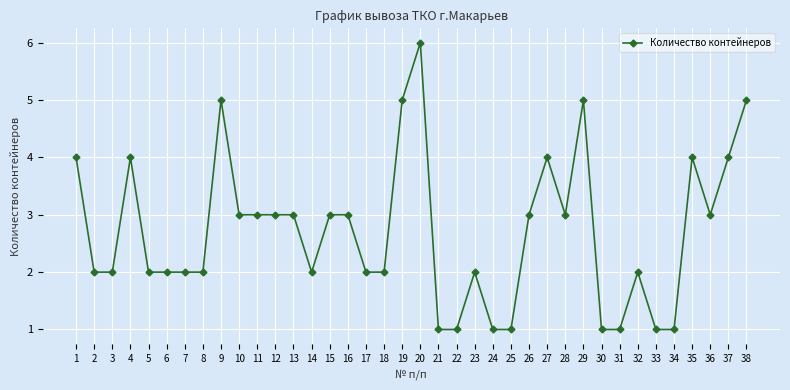

What is the maximum value shown in the chart?

6